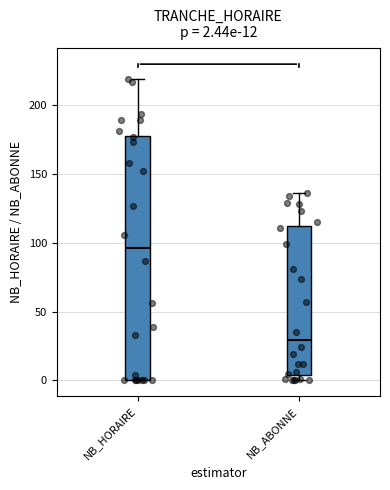

Comparing the boxes themselves (not the whiskers), which one is the tallest?

NB_HORAIRE